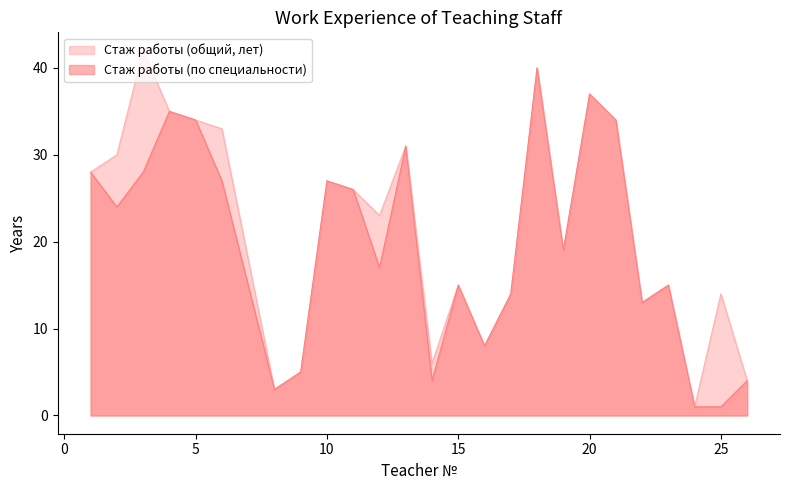

Reading left to right, extract all data points from this chart.

Стаж работы (общий, лет): 28	30	42	35	34	33	3	5	27	26	23	31	6	15	8	14	40	19	37	34	13	15	1	14	4
Стаж работы (по специальности): 28	24	28	35	34	27	3	5	27	26	17	31	4	15	8	14	40	19	37	34	13	15	1	1	4